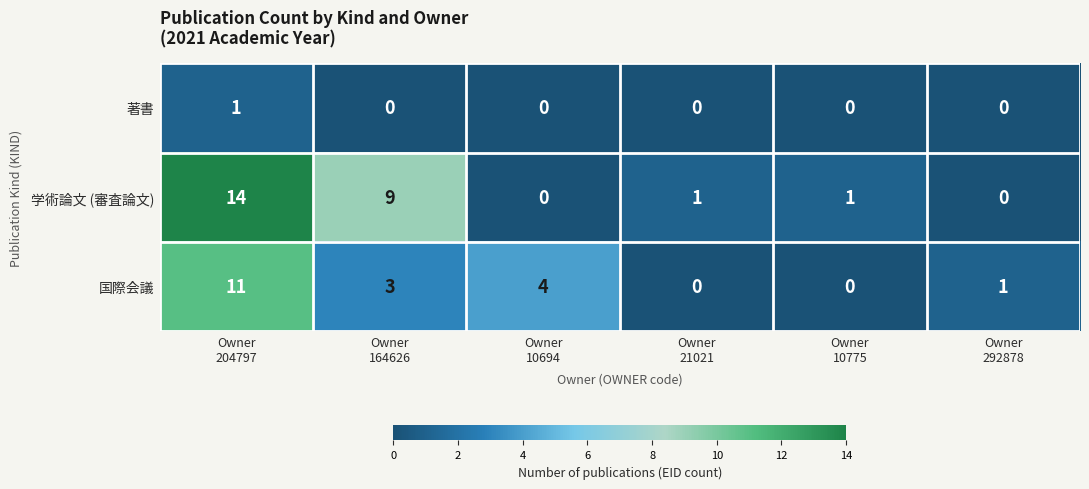

What is the average value of the 学術論文 (審査論文) series?

4